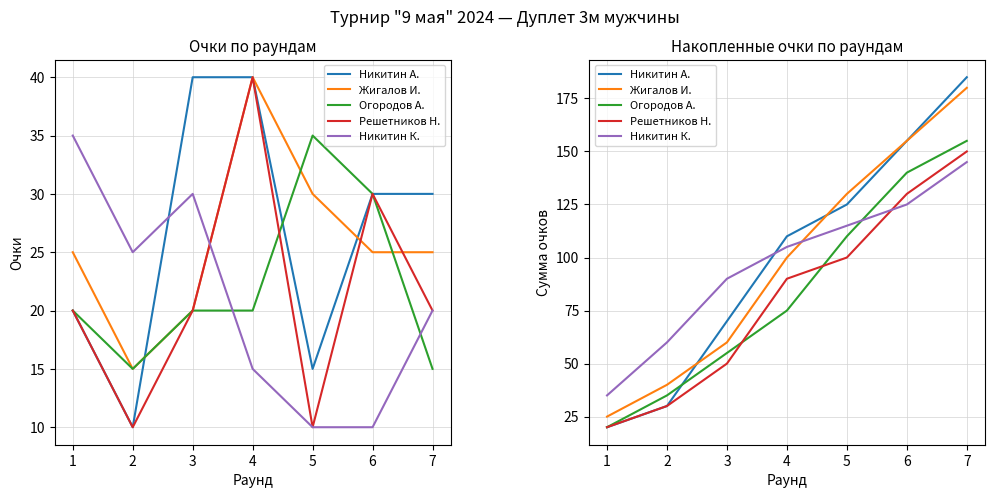

What is the value of the Жигалов И. point at the 6th from the left?

155